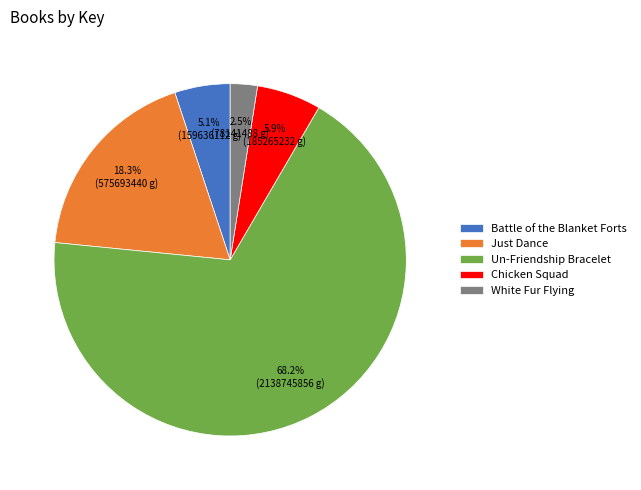

How many slices are in this pie chart?

5